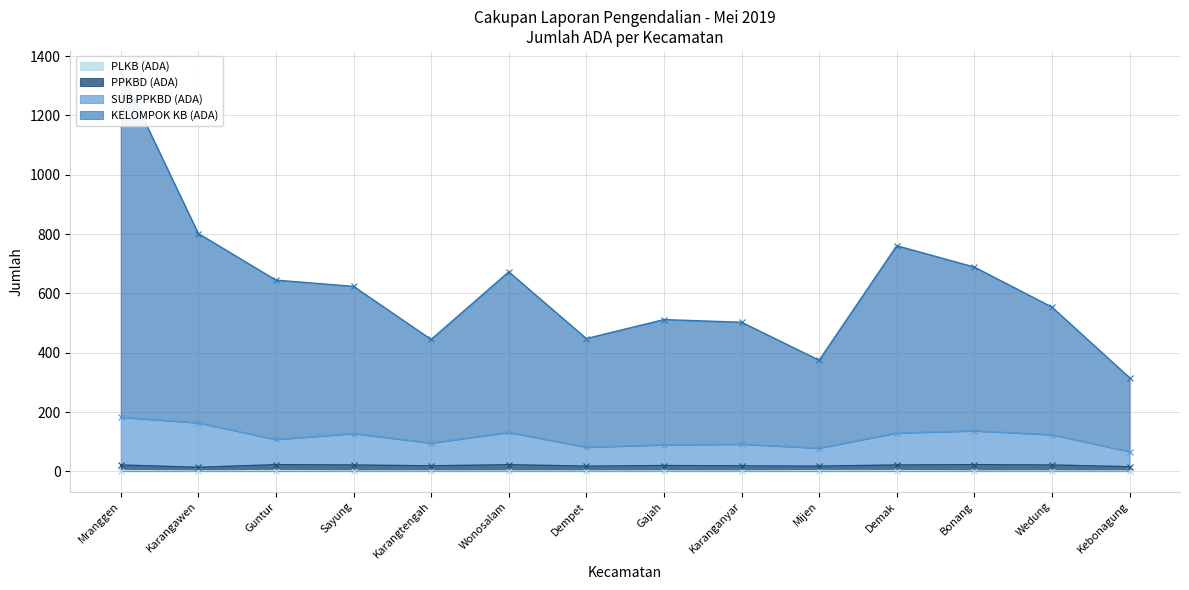

How many series are shown in this chart?

4